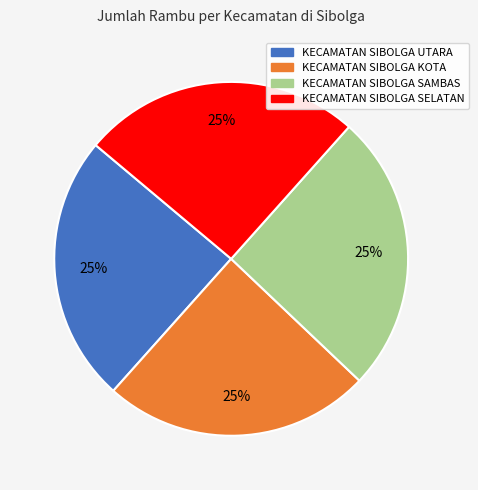

True or false: KECAMATAN SIBOLGA SELATAN accounts for 25% of the total.

True